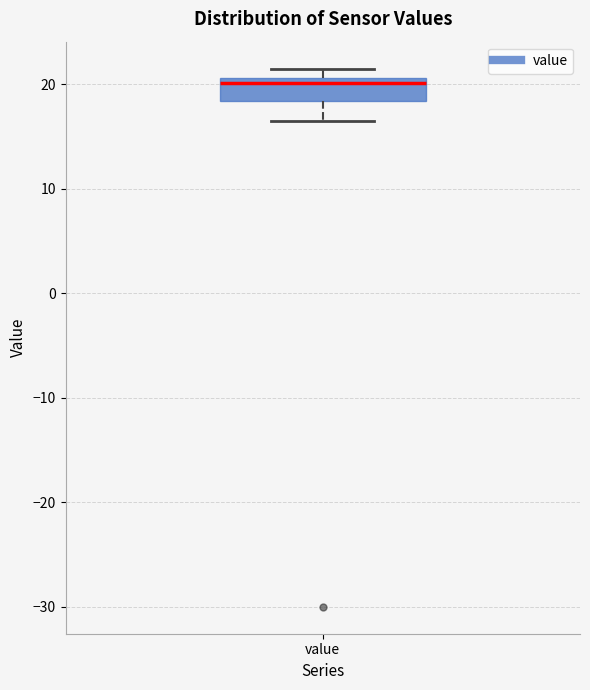

Read this box plot against the y-axis: the position of the median line, the range covered by the box, and the ends of both whiskers. The values are not printed on the chart, so give them approximately, as read against the axis.

median 20, box 18 to 21, whiskers 17 to 22